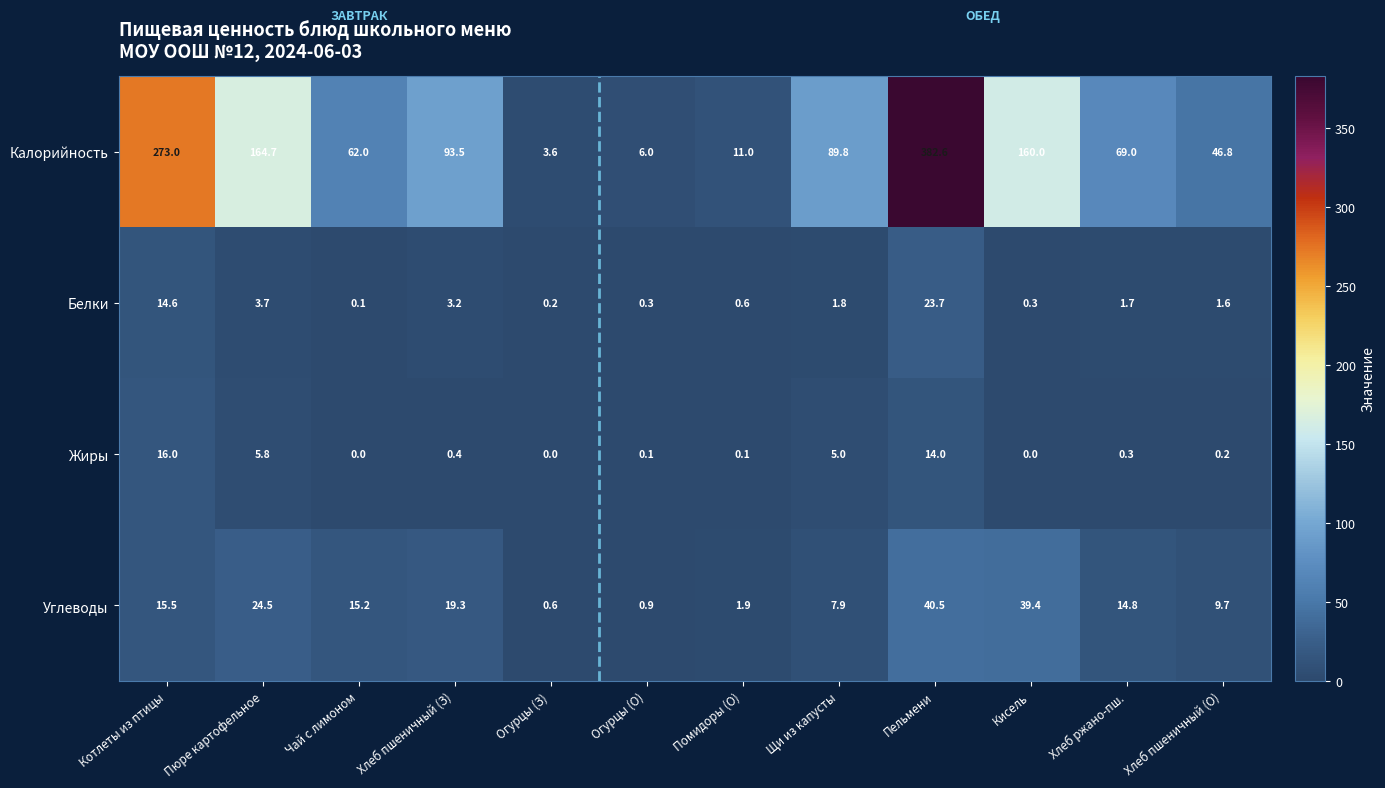

What is the highest value of the Белки series?

23.7